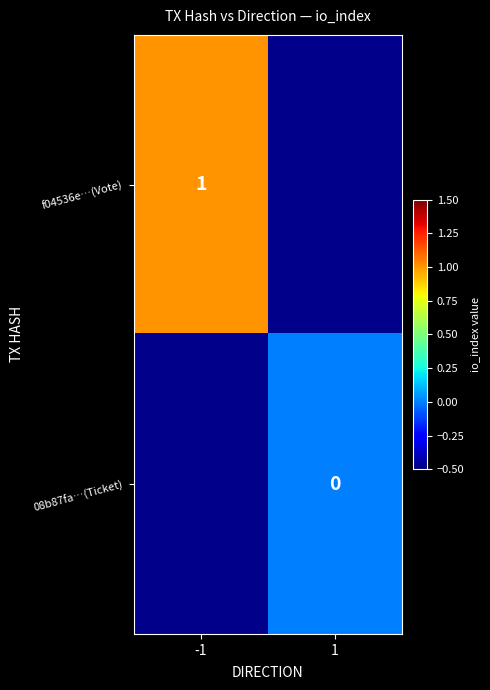

Between 1 and -1, which is larger?

-1